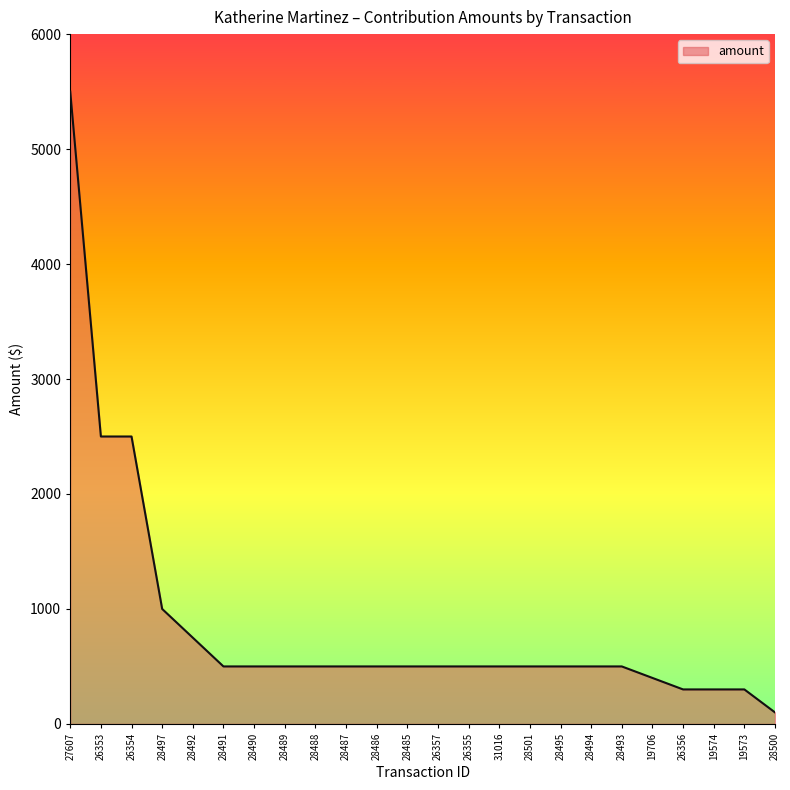

Reading left to right, extract all data points from this chart.

5500	2500	2500	1000	750	500	500	500	500	500	500	500	500	500	500	500	500	500	500	400	300	300	300	100